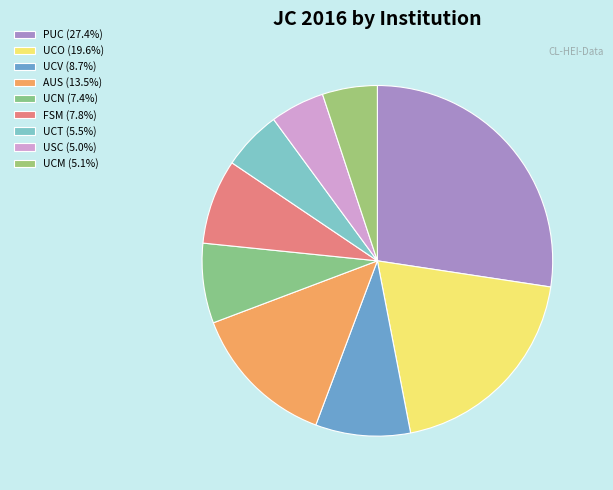

How many segments does this pie chart have?

9